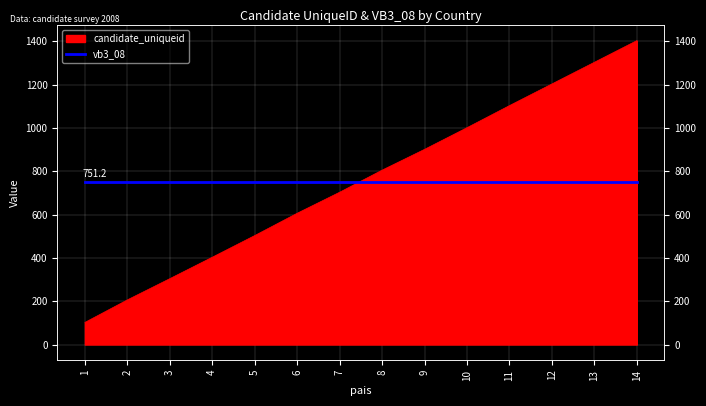

At which category does the chart reach its peak across all series?

14